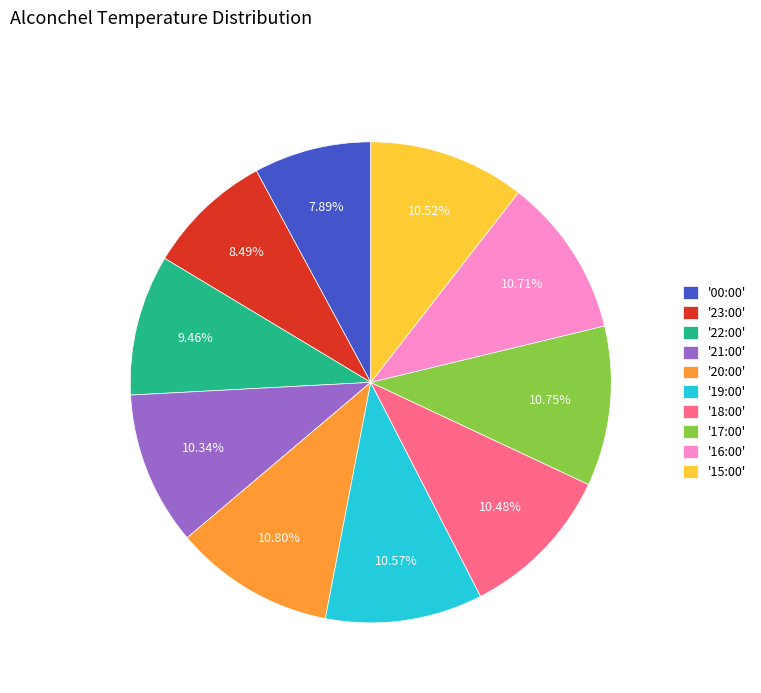

Is the sum of '16:00' and '15:00' greater than half?

No